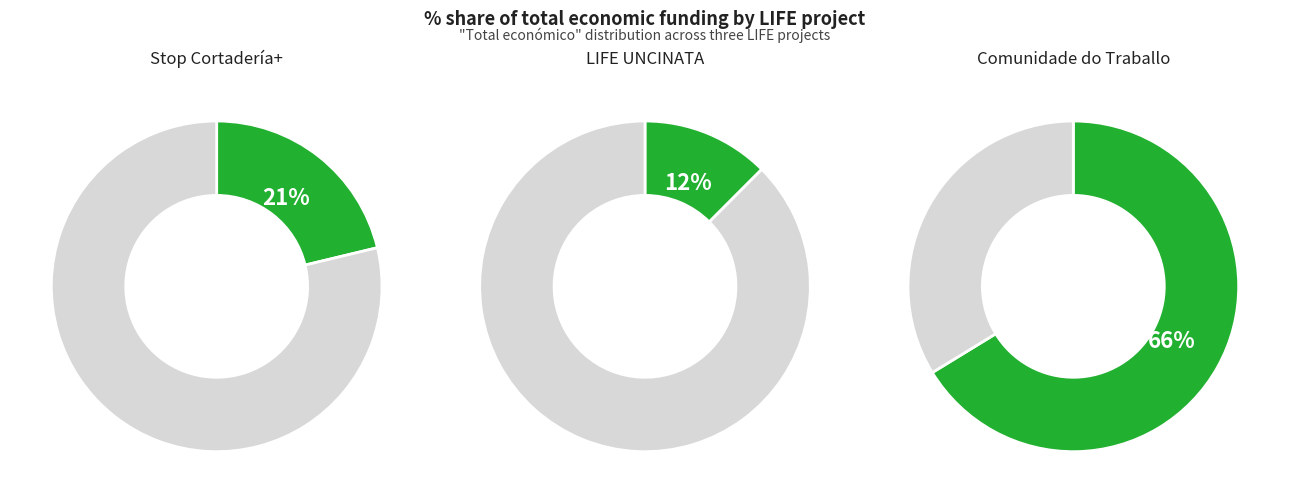

What is the total percentage of Stop Cortadería+ and Comunidade do Traballo?

87.5%